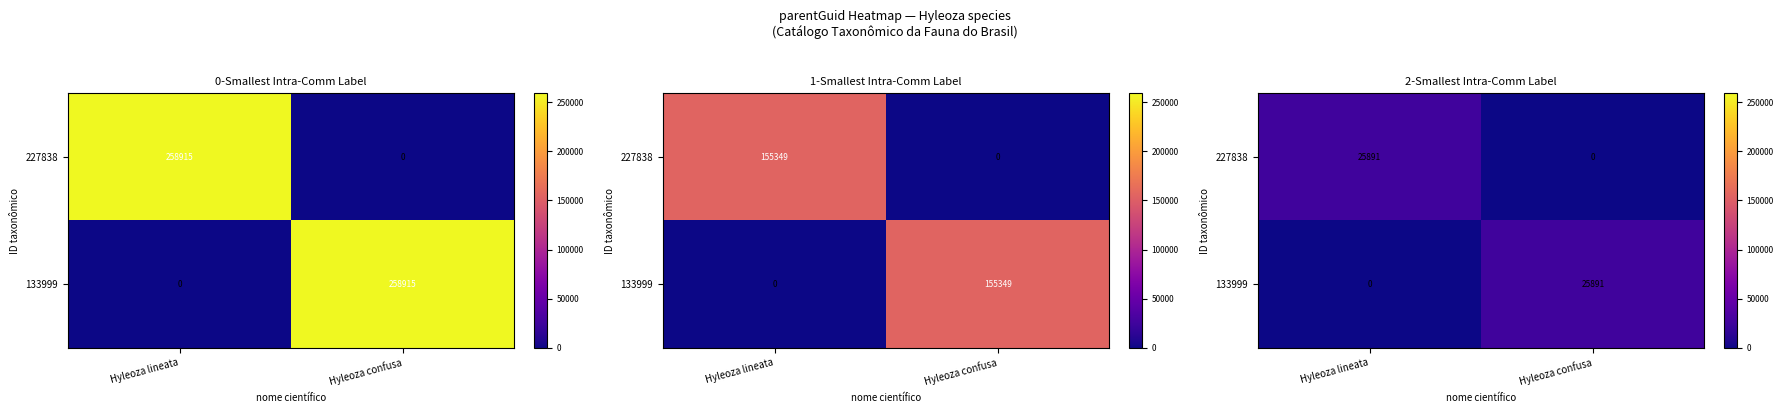

How many values in the 133999 series exceed 25891?

1